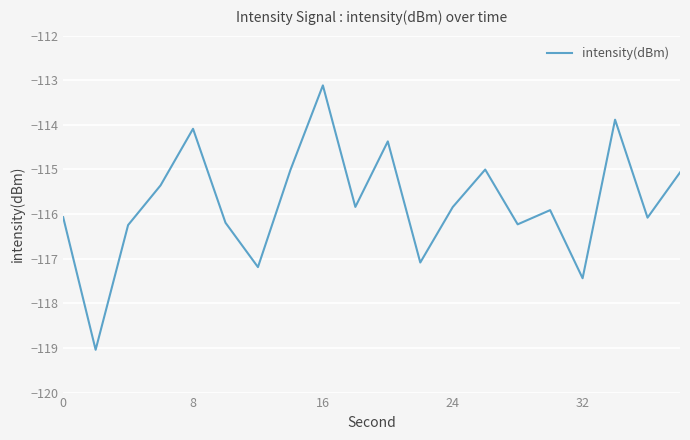

What is the average value?

-115.8